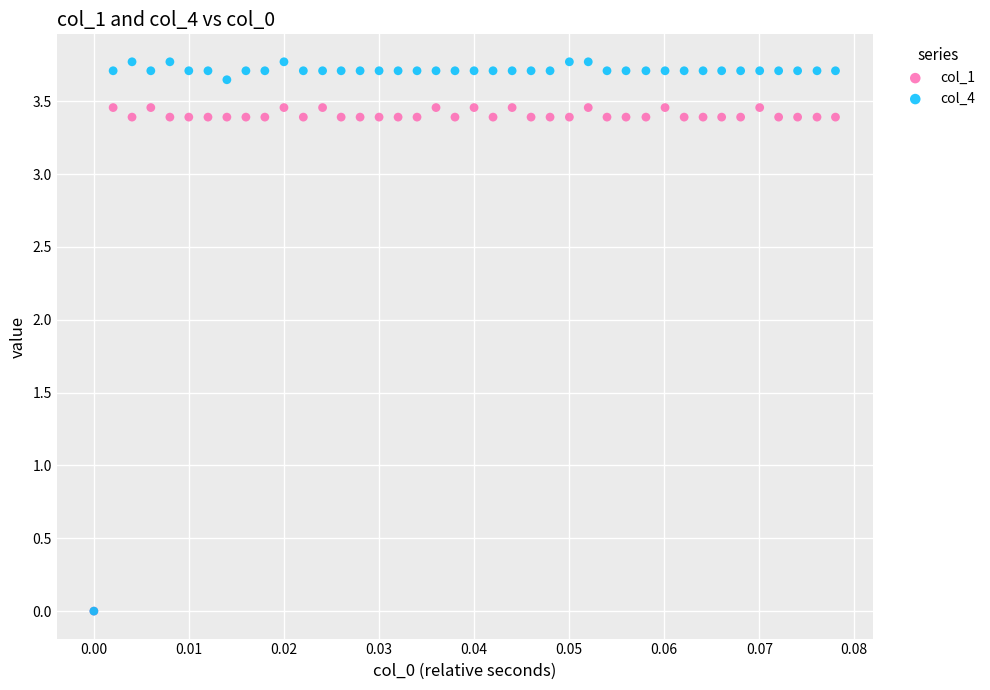

Which series contains the highest Y value?

col_4